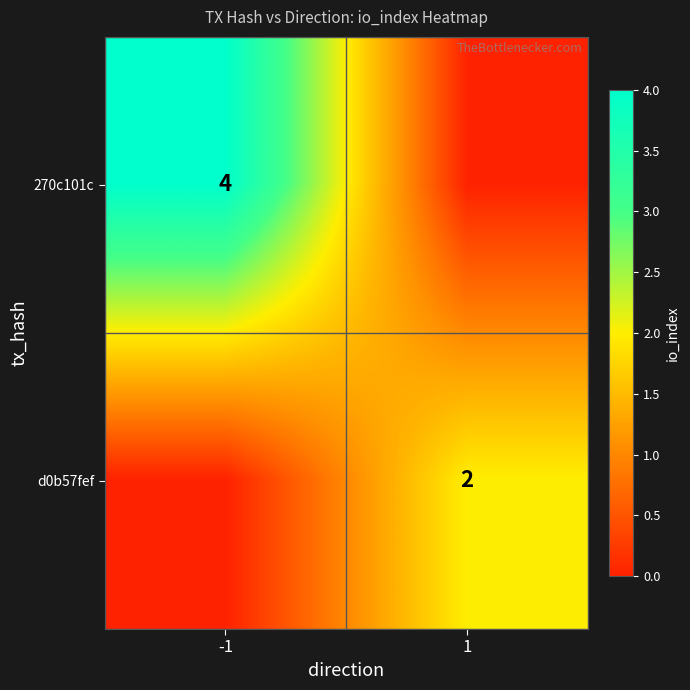

How many series are shown in this chart?

2